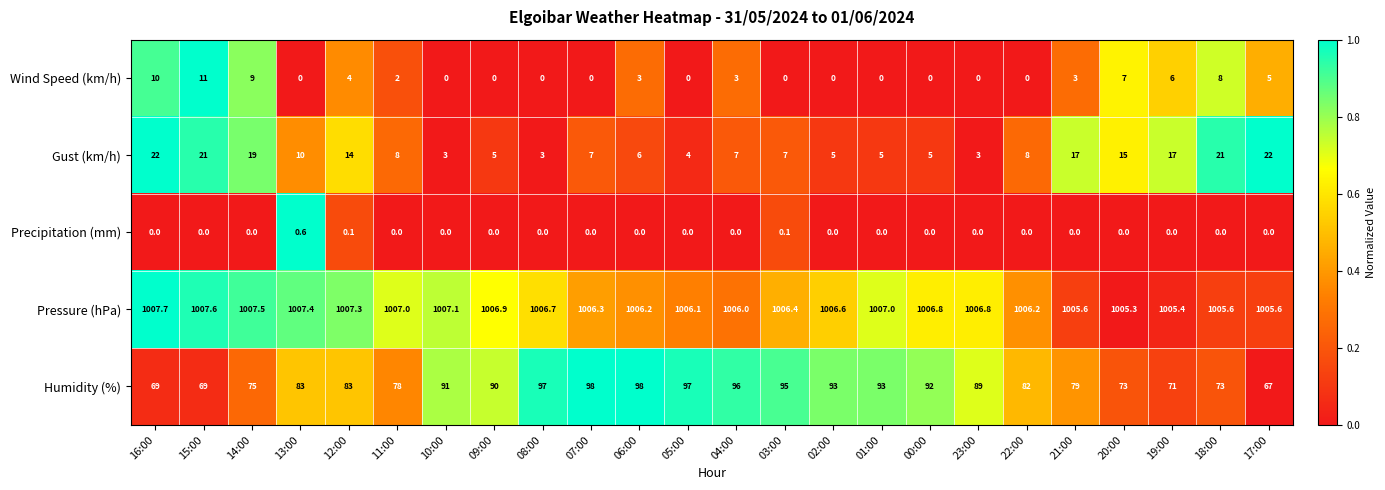

Count the number of data series in this chart.

5